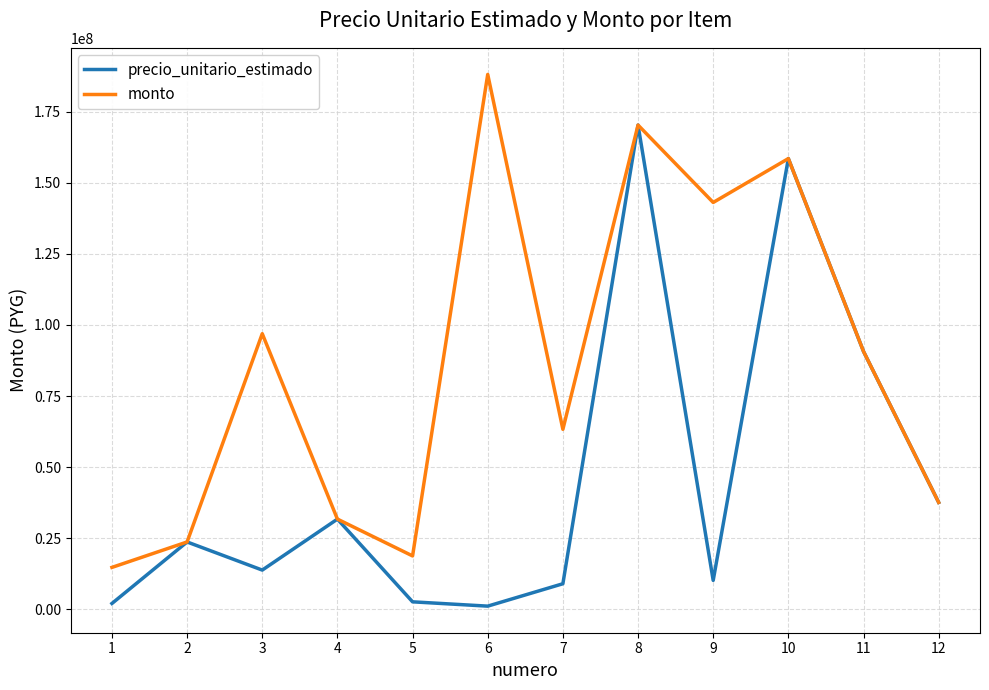

Is it true that monto equals 227497100 at 8?

False